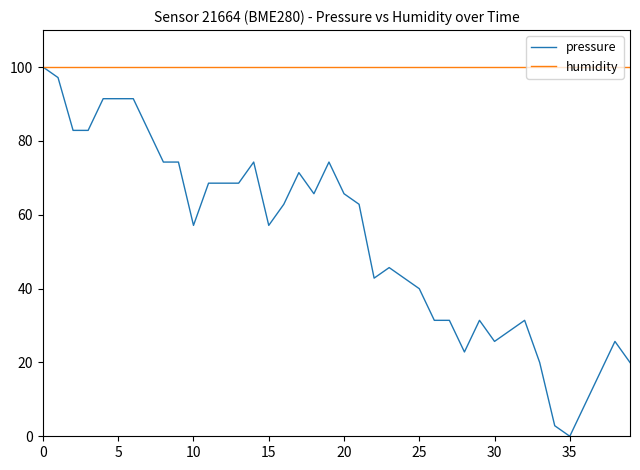

Rank the series by their average value, from highest to lowest.

humidity, pressure